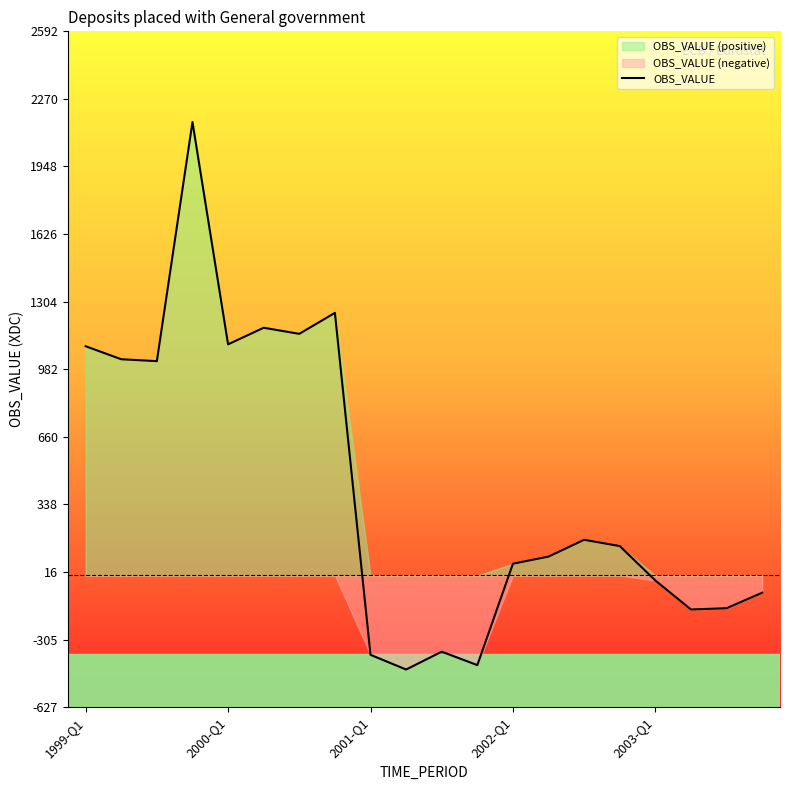

What is the smallest value displayed?

-448